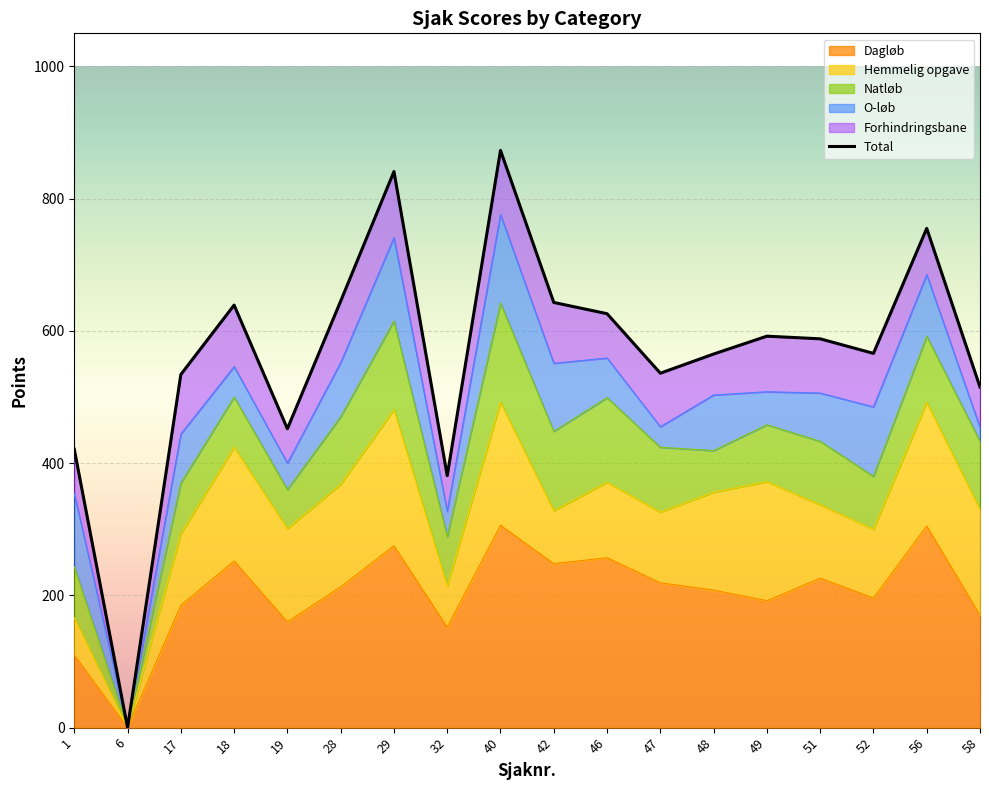

Rank the categories by value from highest to lowest.

40, 29, 56, 28, 42, 18, 46, 49, 51, 52, 48, 47, 17, 58, 19, 1, 32, 6